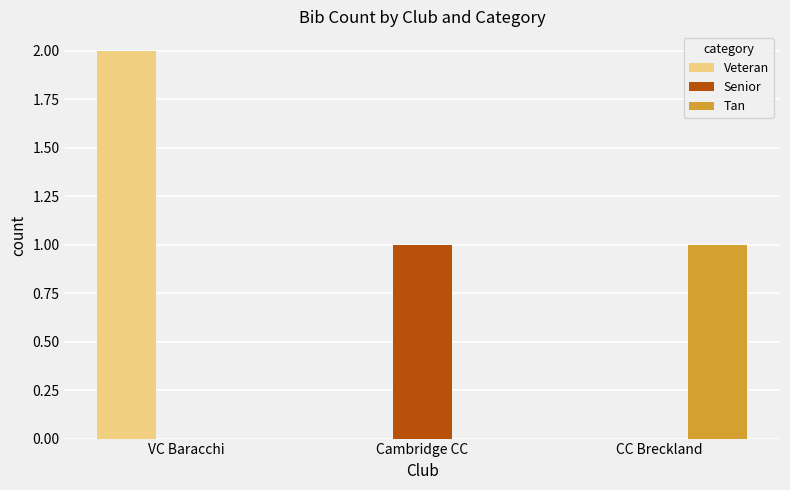

Reading left to right, extract all data points from this chart.

Veteran: VC Baracchi=2	Cambridge CC=0	CC Breckland=0
Senior: VC Baracchi=0	Cambridge CC=1	CC Breckland=0
Tan: VC Baracchi=0	Cambridge CC=0	CC Breckland=1